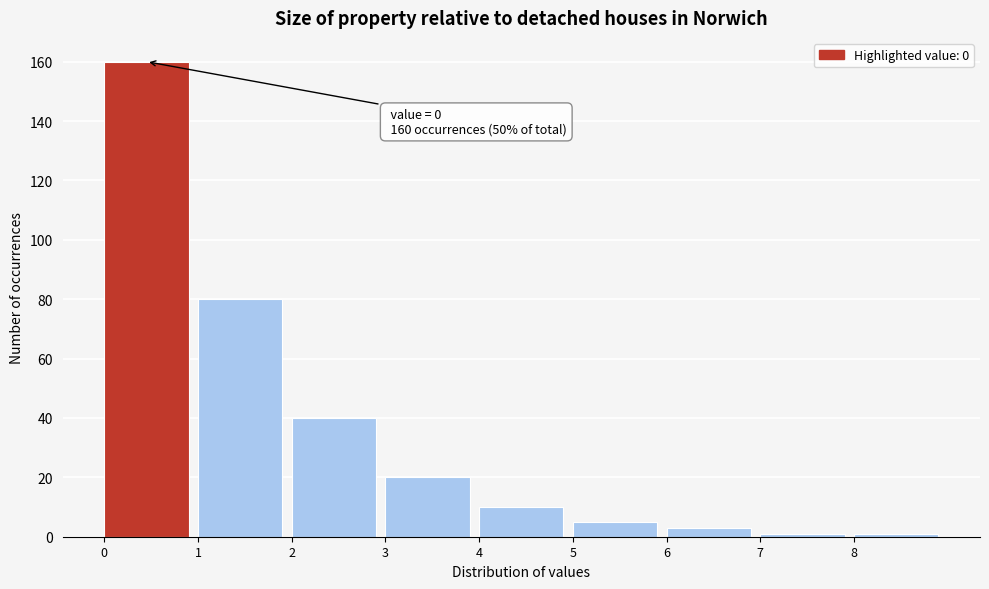

Over which range of the x-axis is the bar tallest?

0 to 1